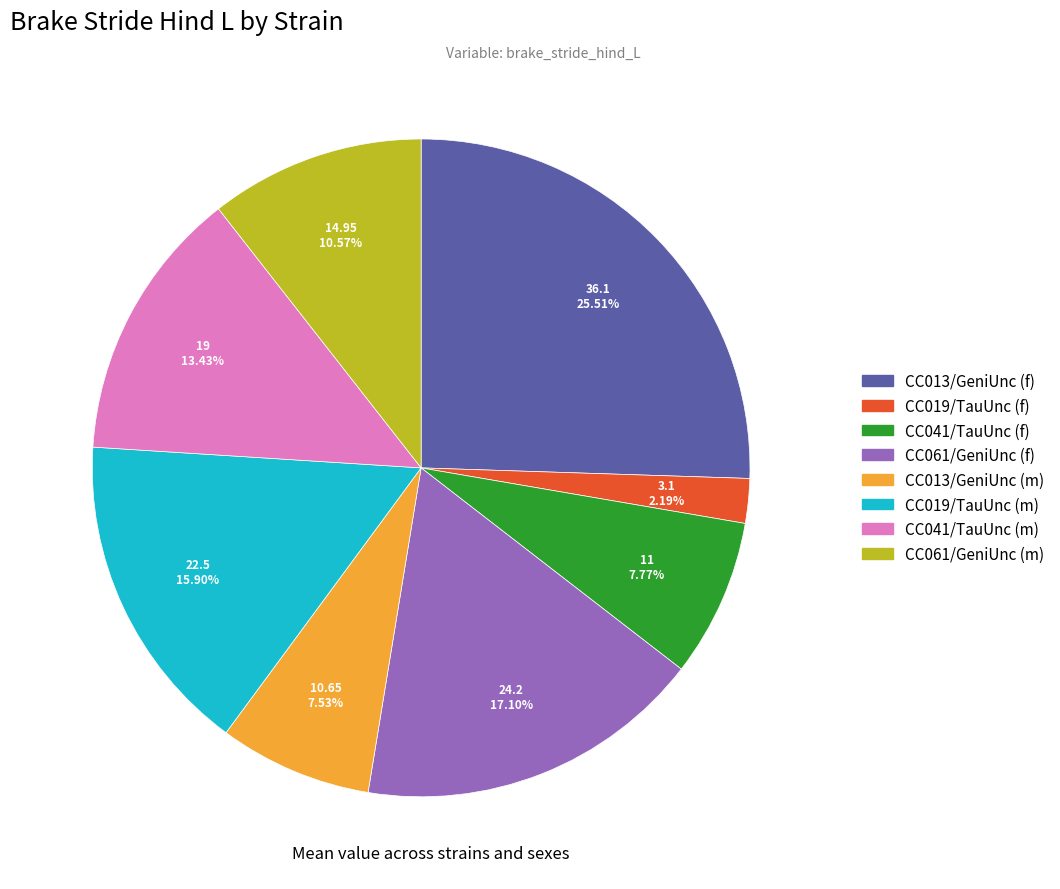

To the nearest percent, what percentage of the pie is CC013/GeniUnc (f)?

26%